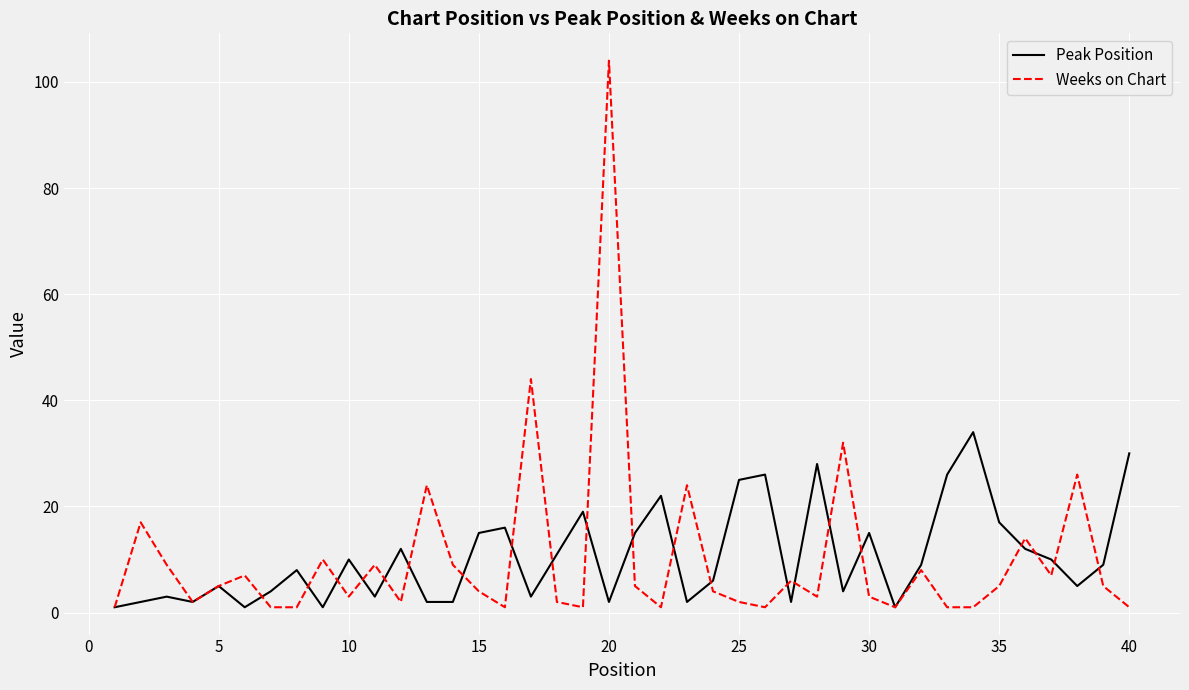

What is the maximum value shown in the chart?

104